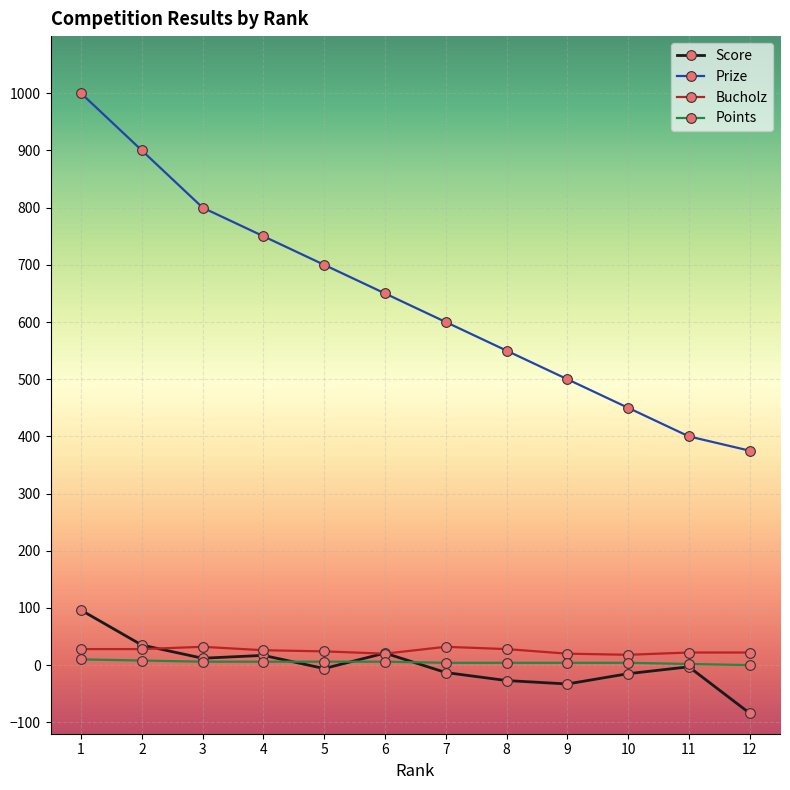

True or false: Prize has more than 2 interior local peaks.

False